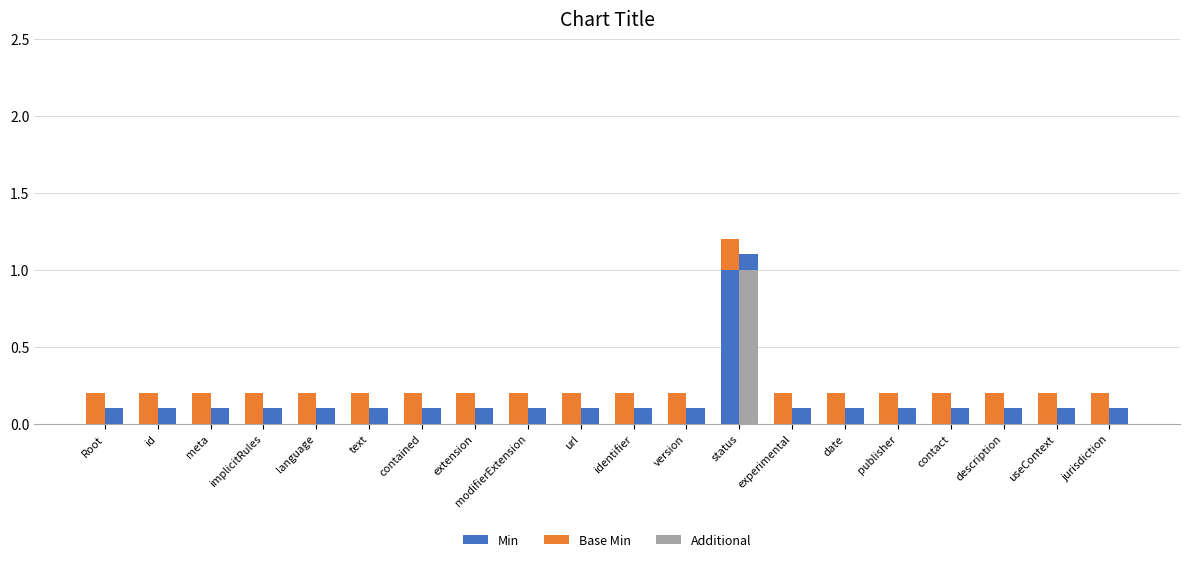

At which category does the chart reach its peak across all series?

status